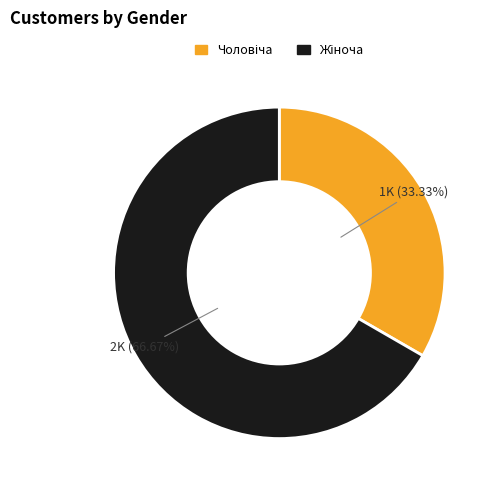

Is there any slice that represents more than half of the pie?

Yes